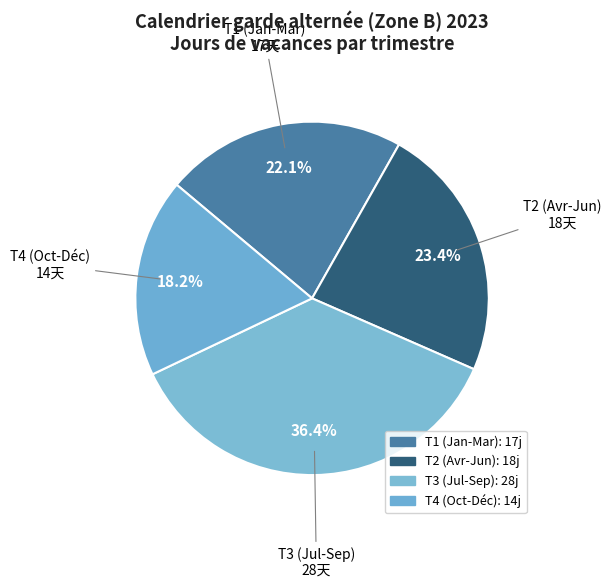

How many slices are in this pie chart?

4